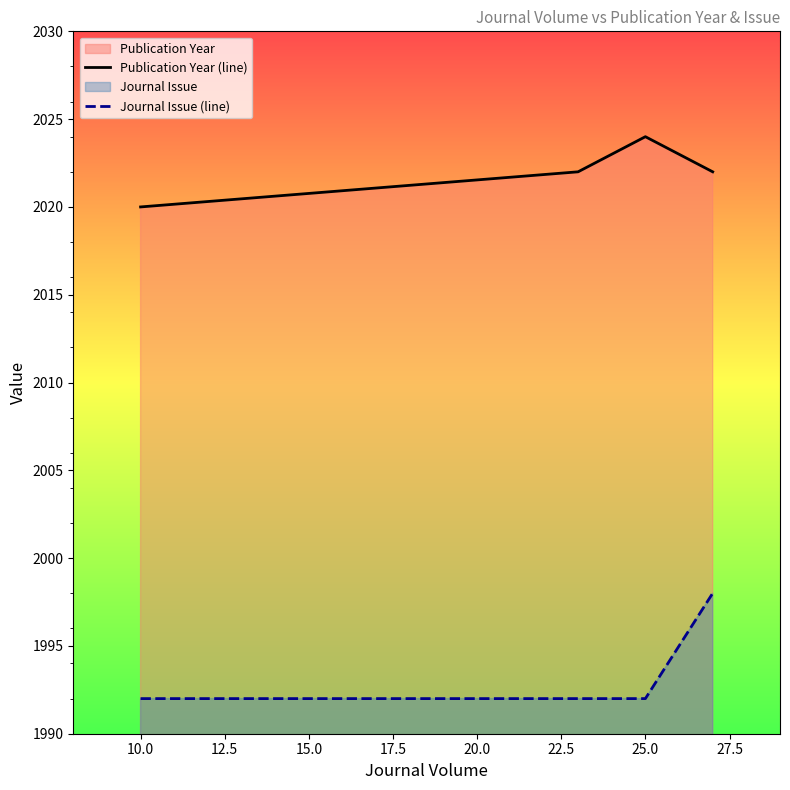

What is the spread (max minus min) of values at 10.0?

28